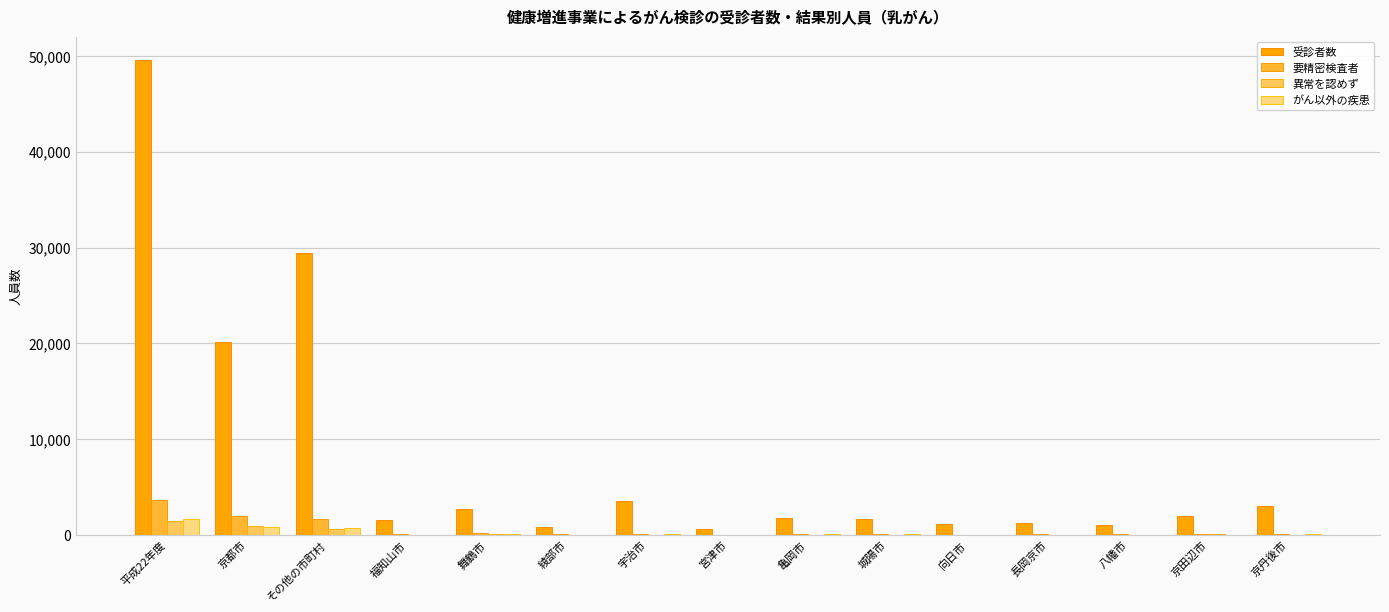

Which category has the highest value in the 受診者数 series?

平成22年度